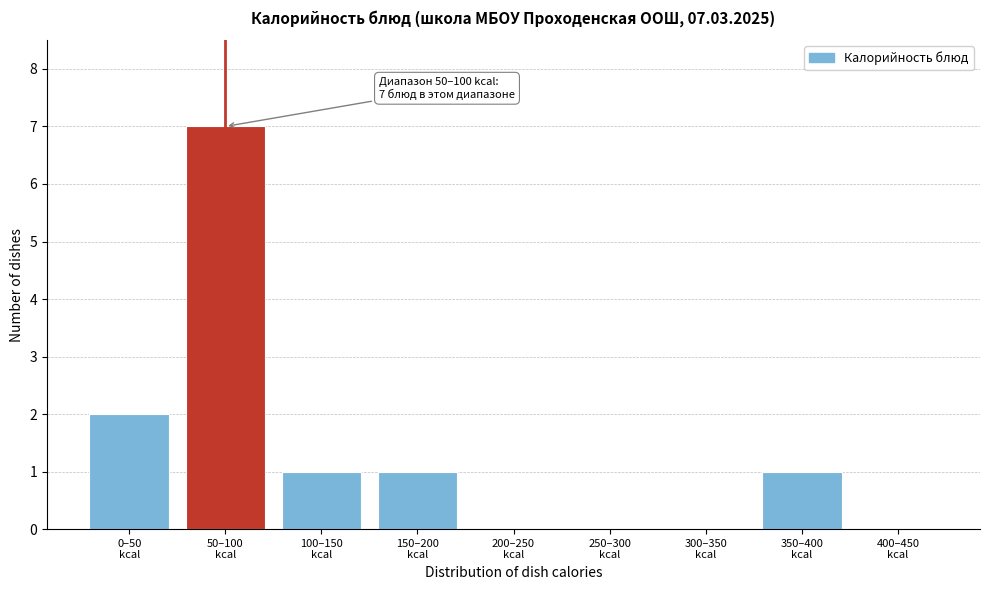

What is the sum of all values?

12